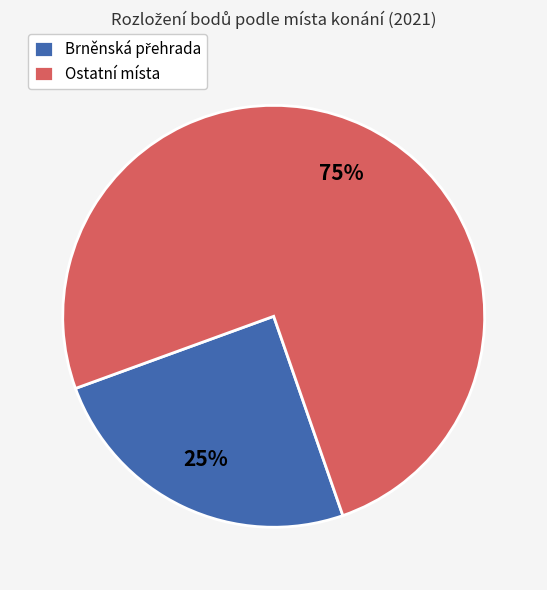

Does any single category account for the majority?

Yes